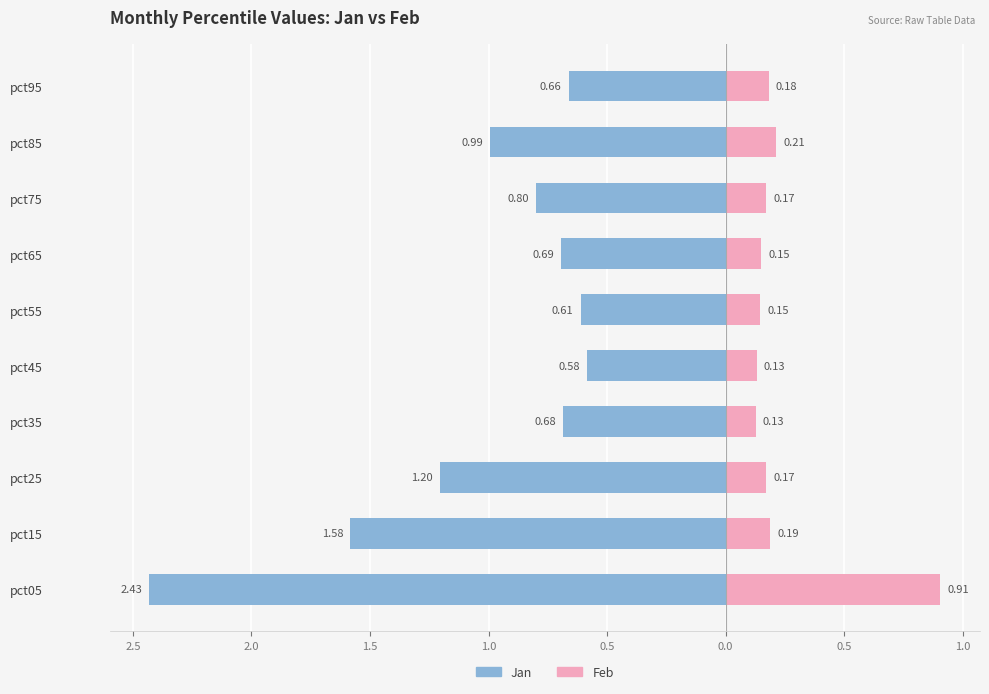

Does the chart contain any negative values?

Yes